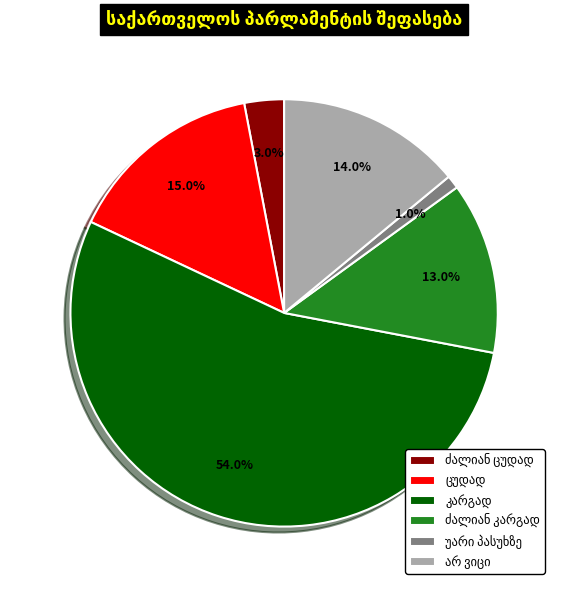

To the nearest percent, what is the difference between the largest and smallest slice percentages?

53%